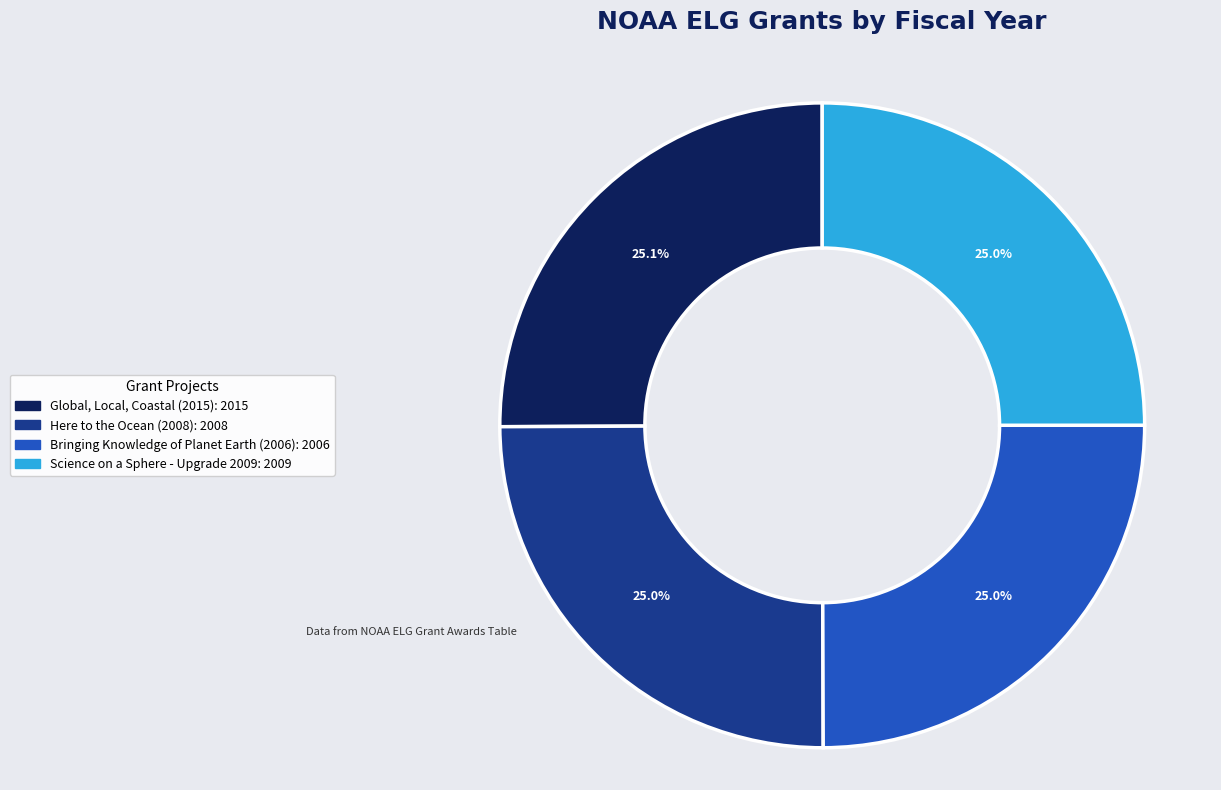

Is Science on a Sphere - Upgrade 2009 the majority of the pie?

No